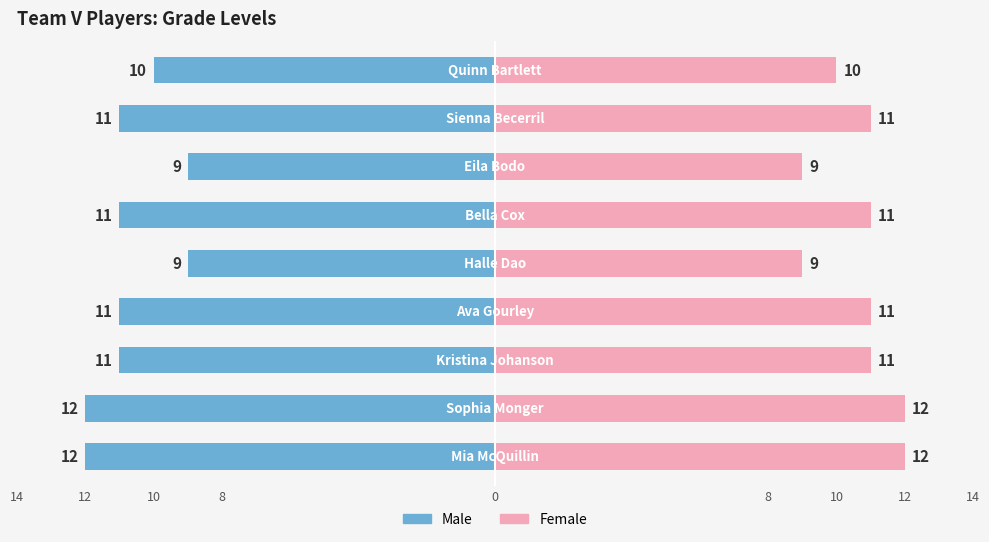

How many categories are shown in the chart?

9